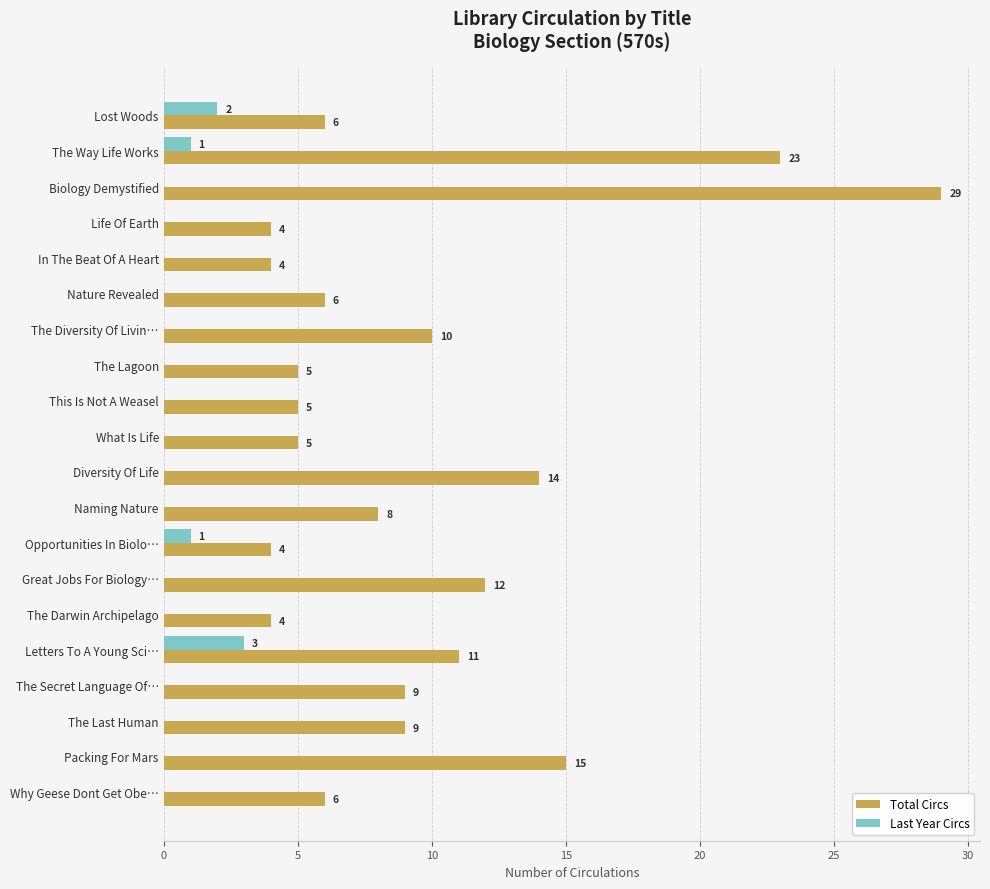

Which category has the highest value across all series?

Biology Demystified